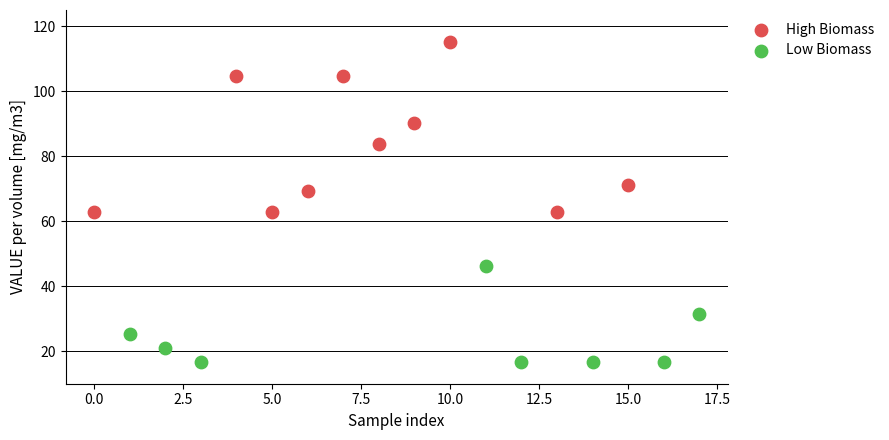

Which series reaches the maximum Y coordinate?

High Biomass